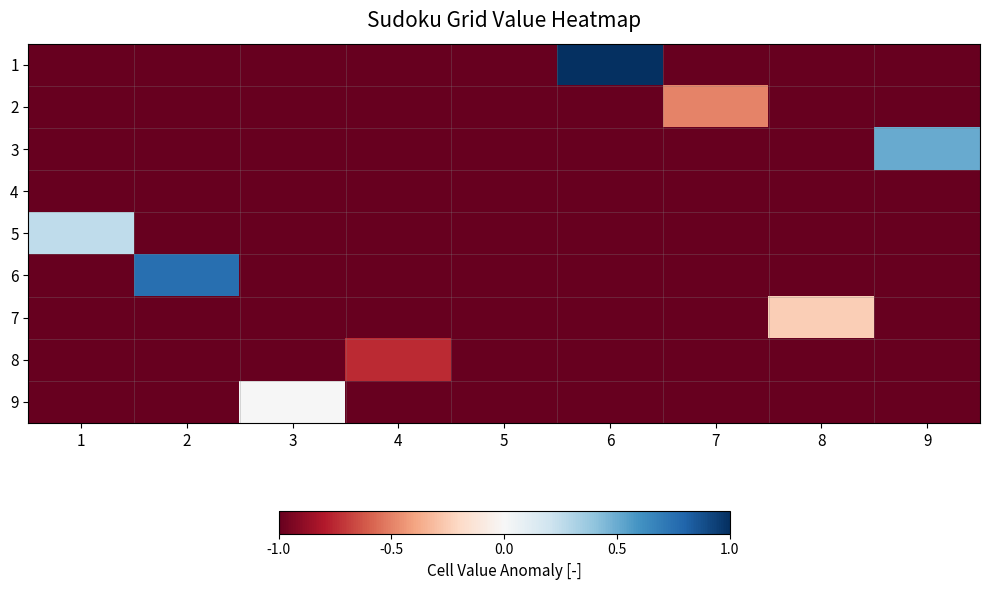

Which series has the widest spread of values?

1